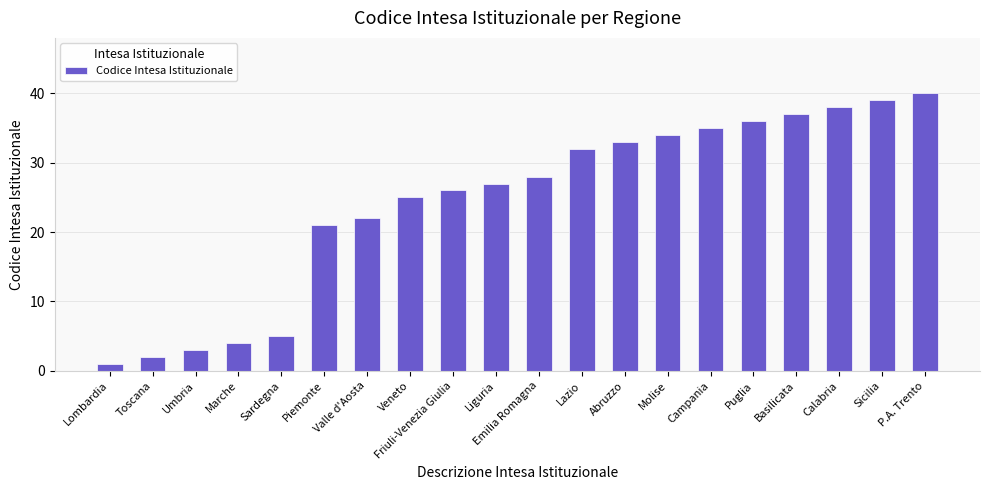

What is the smallest value displayed?

1